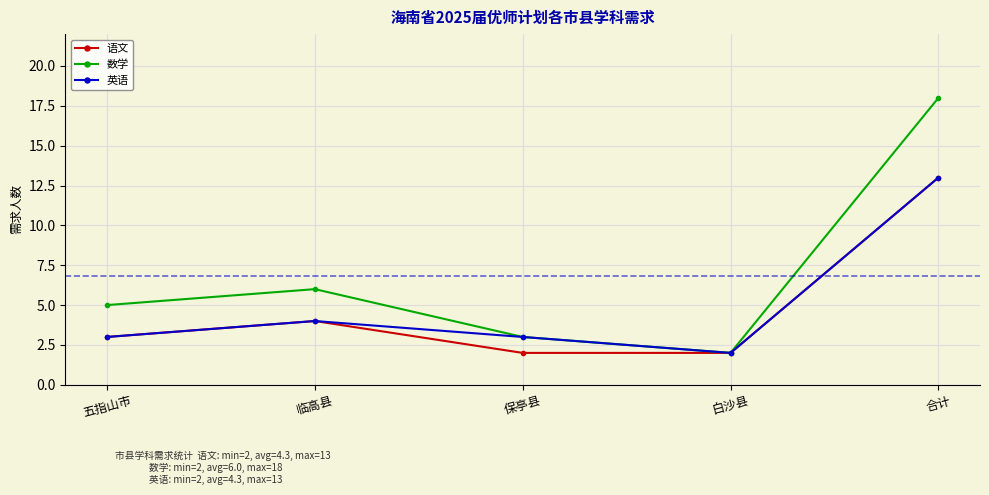

What is the difference between the maximum and minimum values in the 语文 series?

11